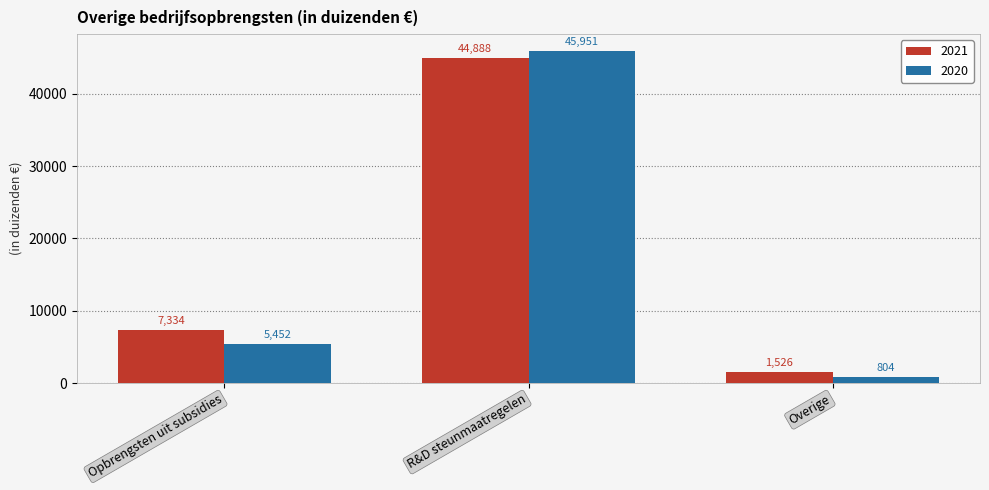

What position from the left is Overige?

3